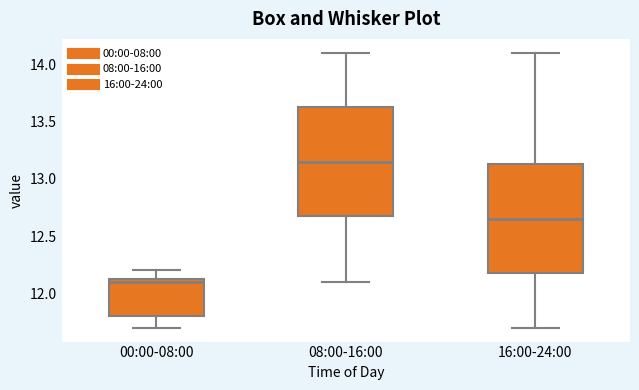

Which box's median line is the highest?

08:00-16:00